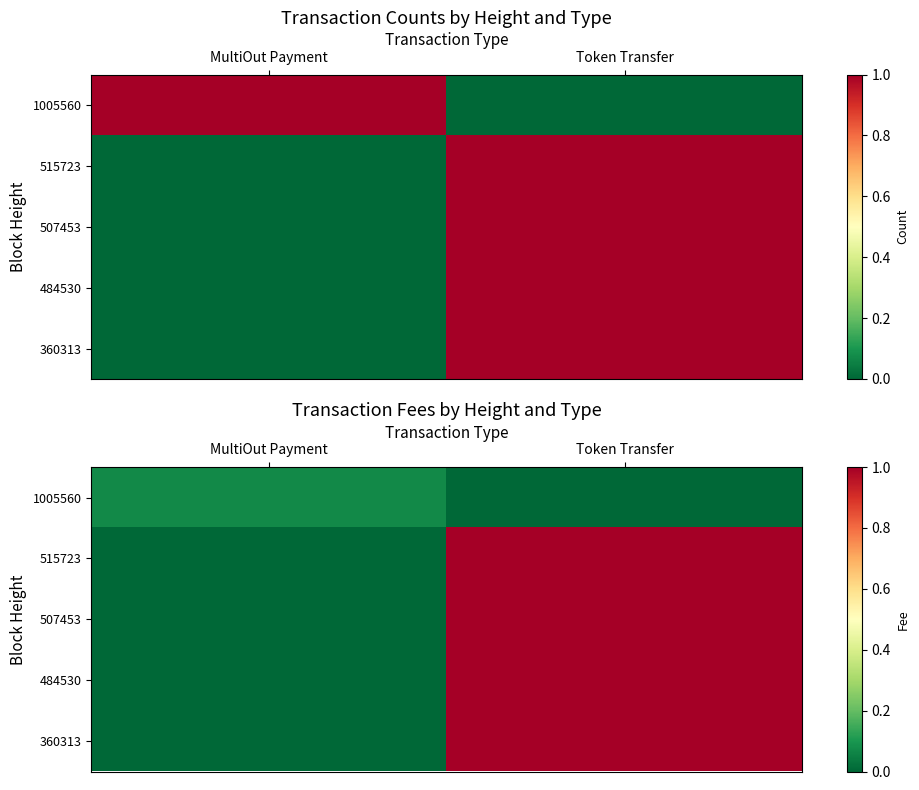

How many values in 507453 are above zero?

1